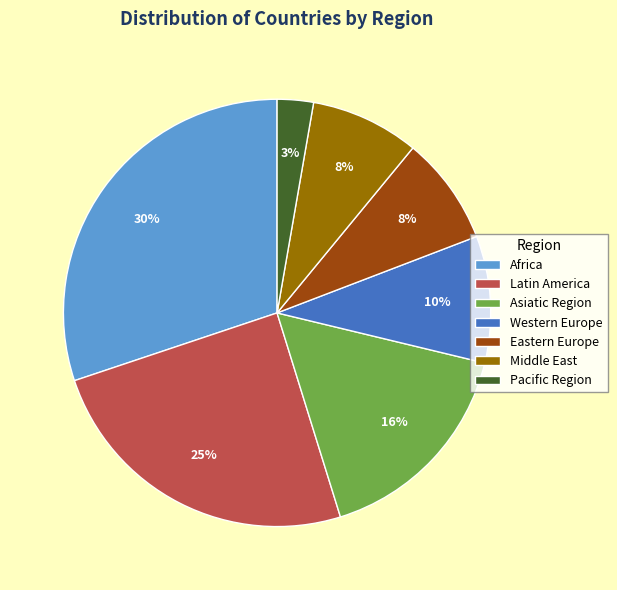

Is the sum of Eastern Europe and Africa greater than half?

No